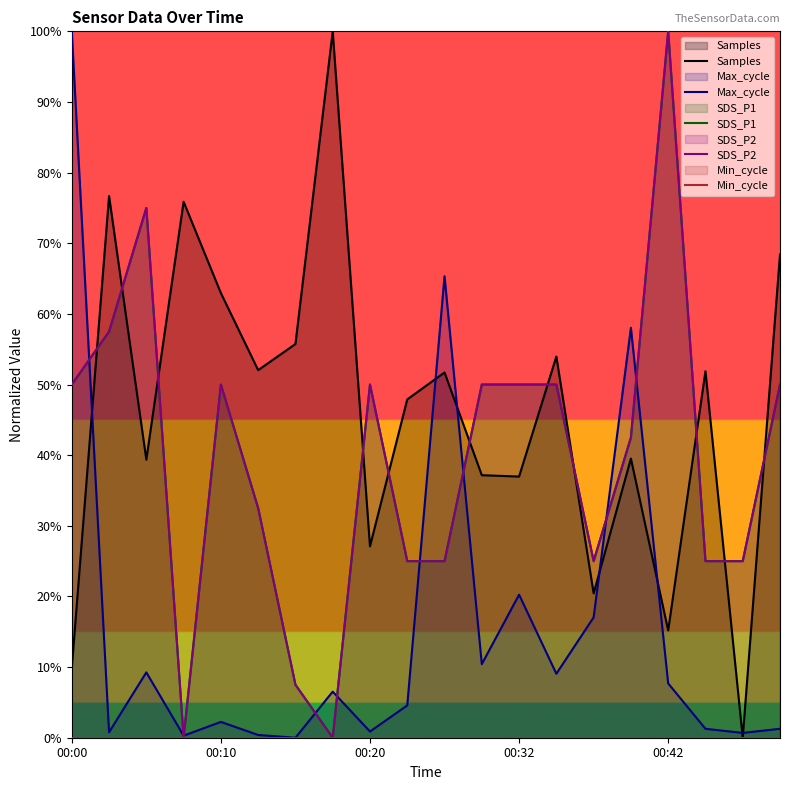

At which category is the sum across all series the highest?

00:42